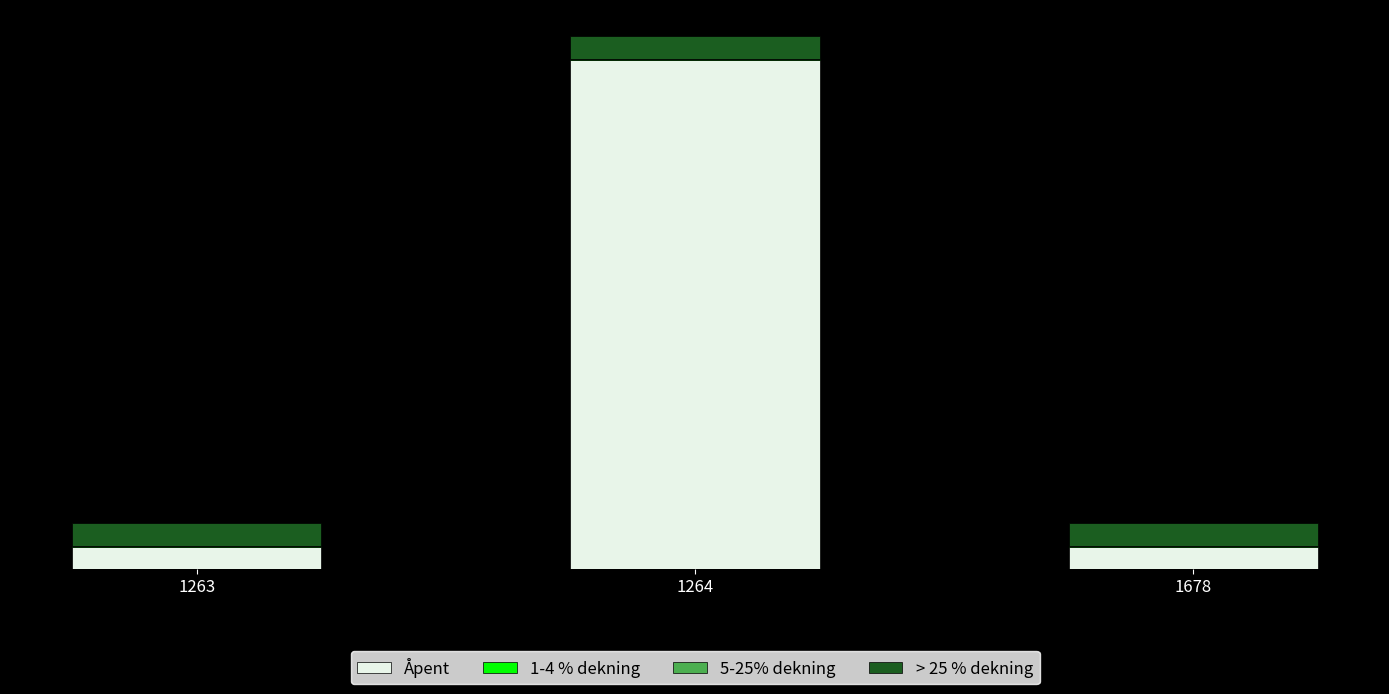

What is the total value across all series at 1678?

204